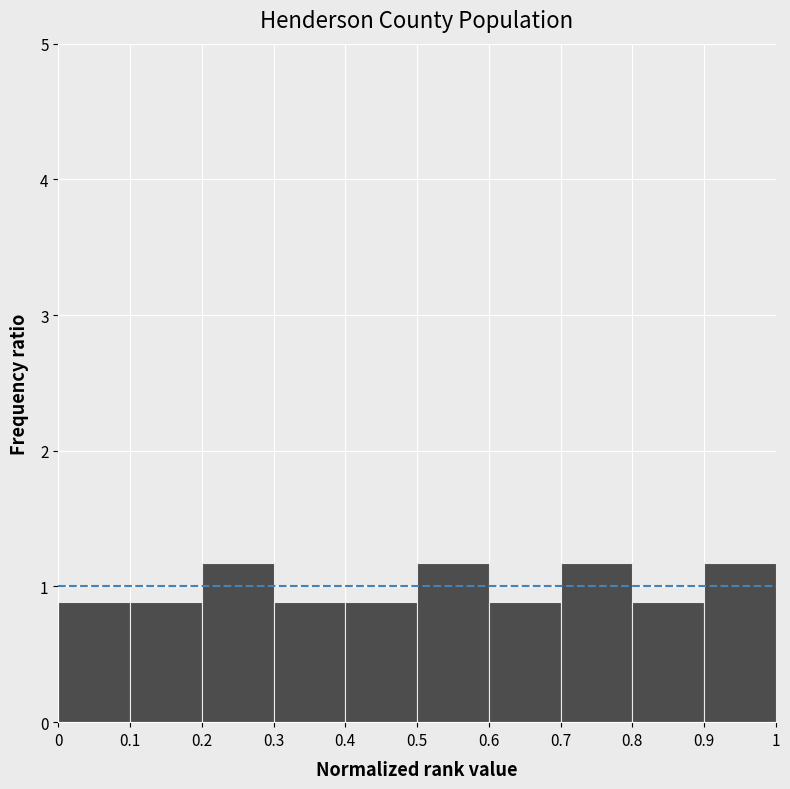

Reading left to right, transcribe this chart: for each bar, give the range it covers on the x-axis and its height. The values are not printed on the chart, so give them approximately, as read against the axis.

0 to 0.1: 0.9
0.1 to 0.2: 0.9
0.2 to 0.3: 1.2
0.3 to 0.4: 0.9
0.4 to 0.5: 0.9
0.5 to 0.6: 1.2
0.6 to 0.7: 0.9
0.7 to 0.8: 1.2
0.8 to 0.9: 0.9
0.9 to 1: 1.2